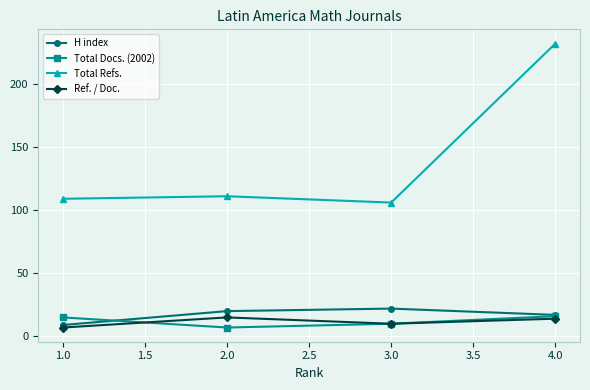

What is the smallest value displayed?

7